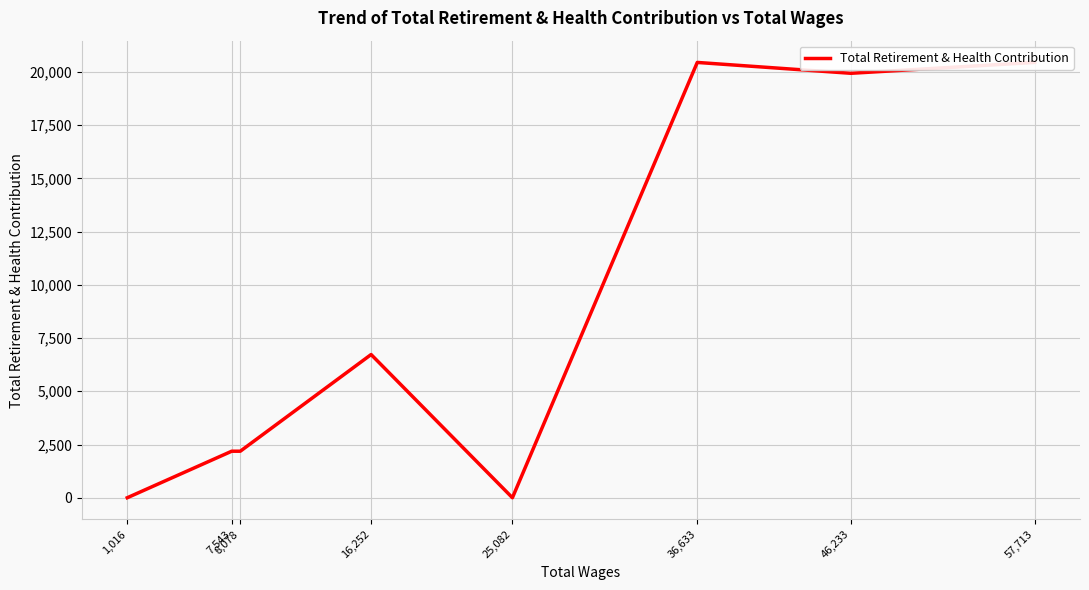

Between 57,713 and 8,078, which is larger?

57,713